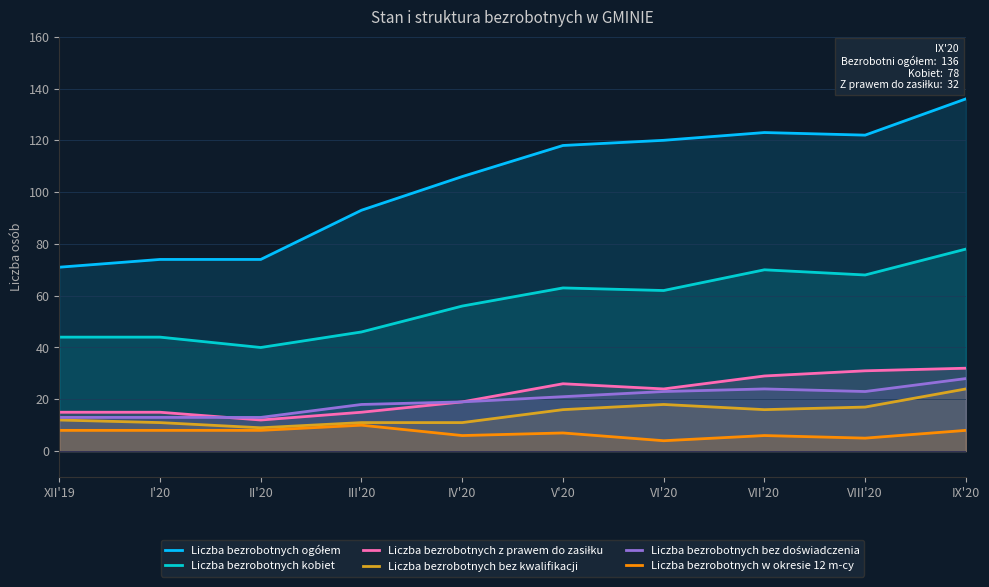

What is the highest value of the Liczba bezrobotnych bez kwalifikacji series?

24